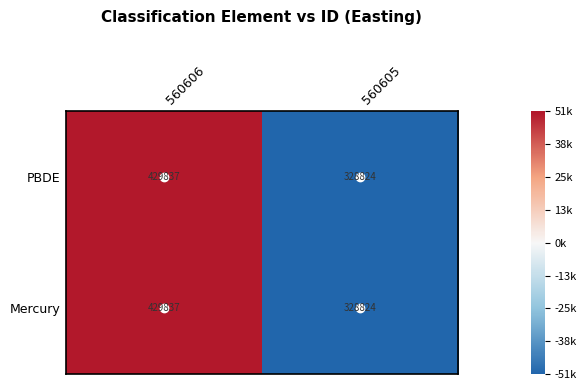

What is the total value across all series at 560605?

657648